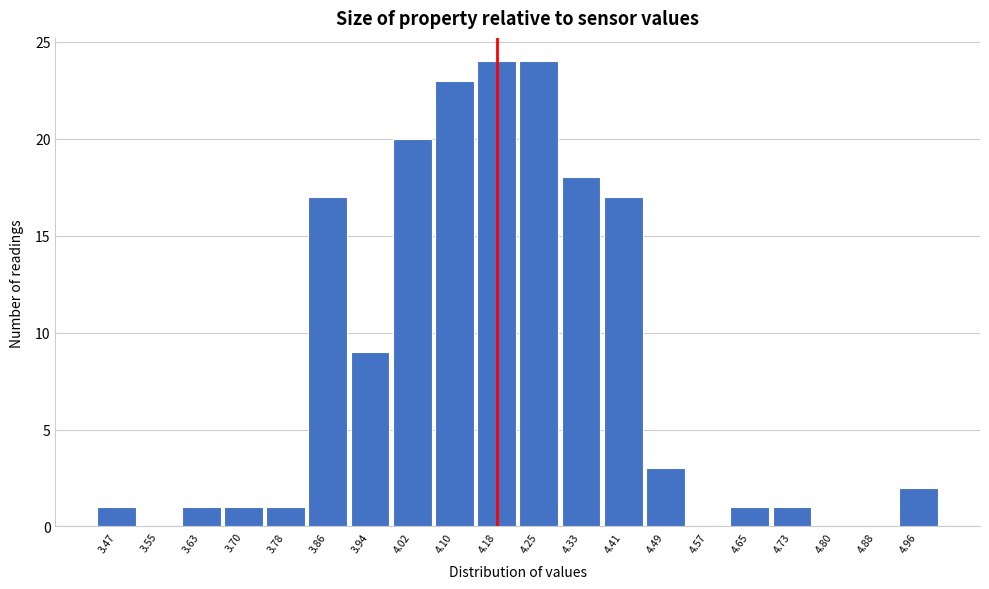

Reading left to right, list every bar in this chart as the range it spans on the x-axis followed by its height. Neither the bar edges nor the heights are printed on the chart, so give them approximately, as read against the axes.

3.43 to 3.51: 1
3.51 to 3.59: 0
3.59 to 3.67: 1
3.67 to 3.74: 1
3.74 to 3.82: 1
3.82 to 3.90: 17
3.90 to 3.98: 9
3.98 to 4.06: 20
4.06 to 4.14: 23
4.14 to 4.22: 24
4.22 to 4.29: 24
4.29 to 4.37: 18
4.37 to 4.45: 17
4.45 to 4.53: 3
4.53 to 4.61: 0
4.61 to 4.69: 1
4.69 to 4.76: 1
4.76 to 4.84: 0
4.84 to 4.92: 0
4.92 to 5.00: 2